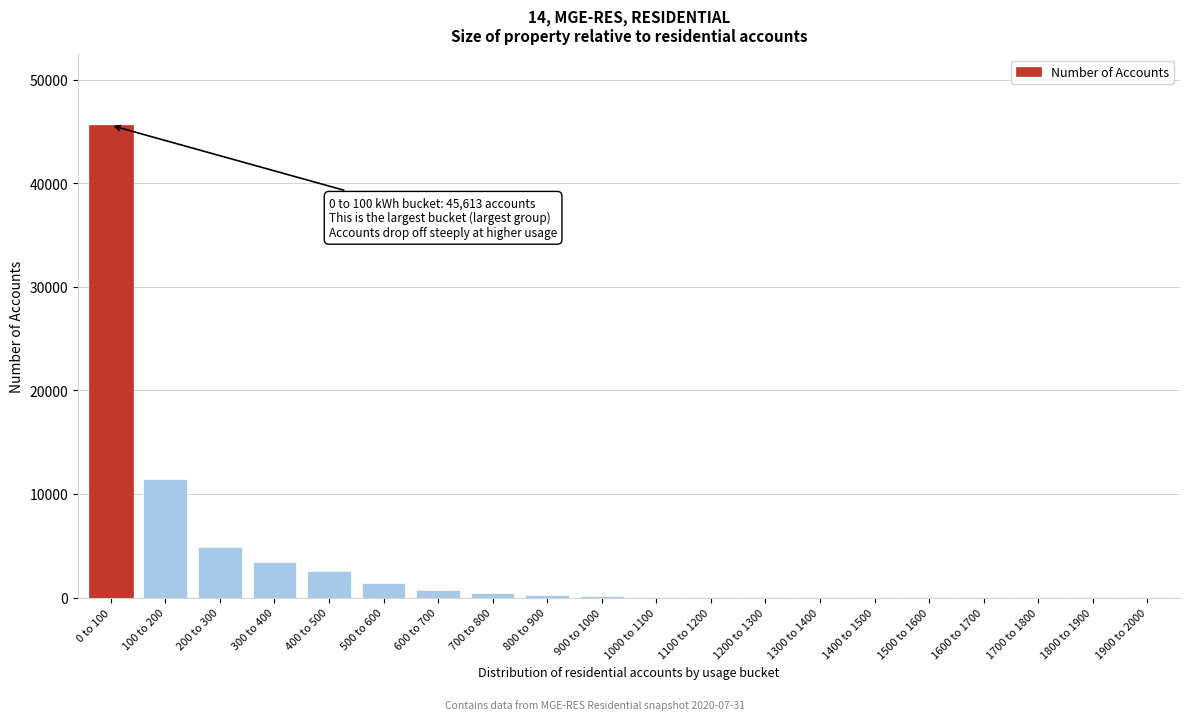

At which category does the chart reach its peak across all series?

0 to 100